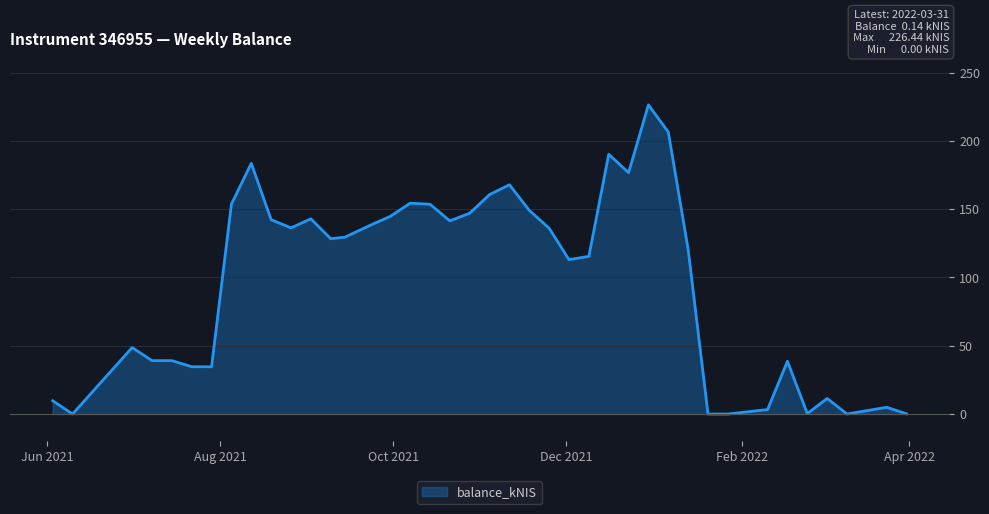

What is the difference between the maximum and second lowest values?

226.4